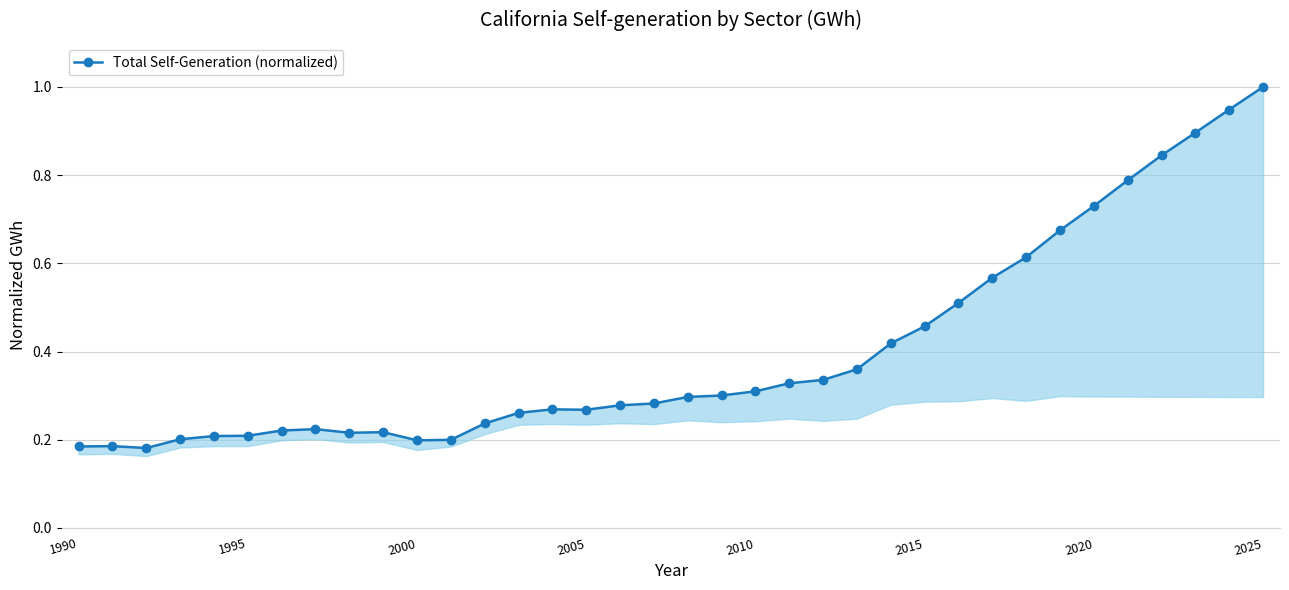

How many interior local valleys (lower than both neighbors) does the data have?

4